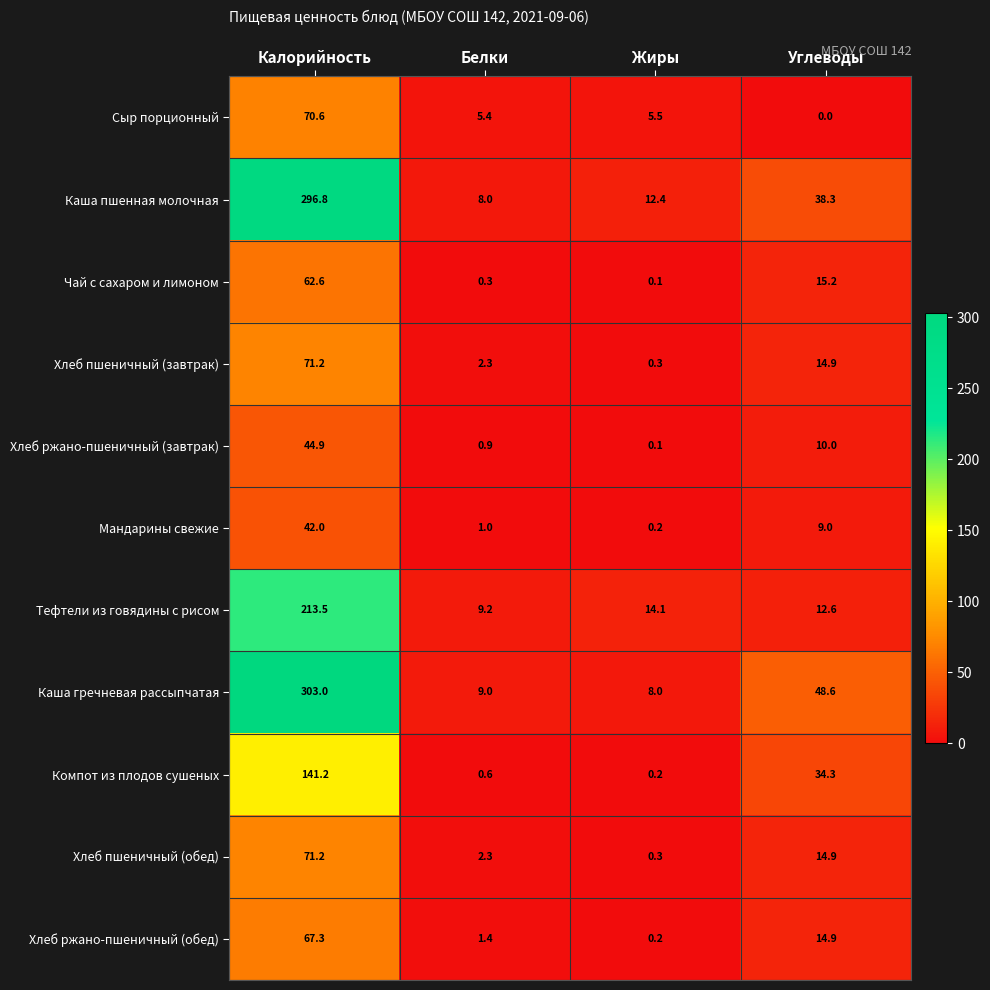

Is it true that Каша пшенная молочная equals 17.5 at Жиры?

False